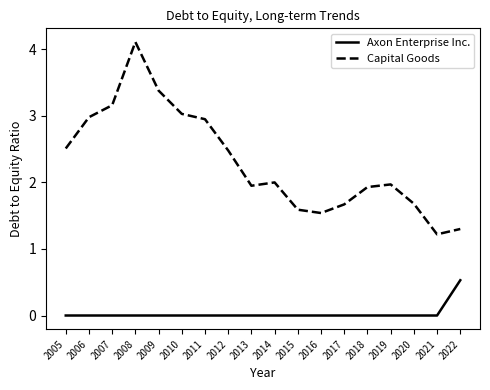

True or false: Axon Enterprise Inc. and Capital Goods cross at least once.

False